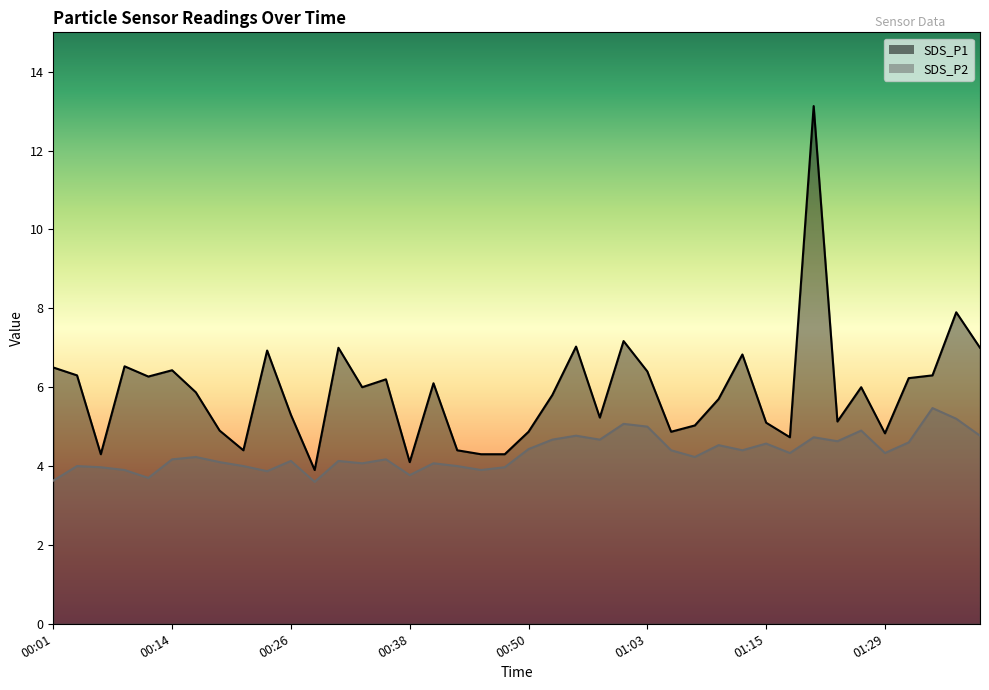

What is the difference between the highest and lowest values at 00:53?

1.1